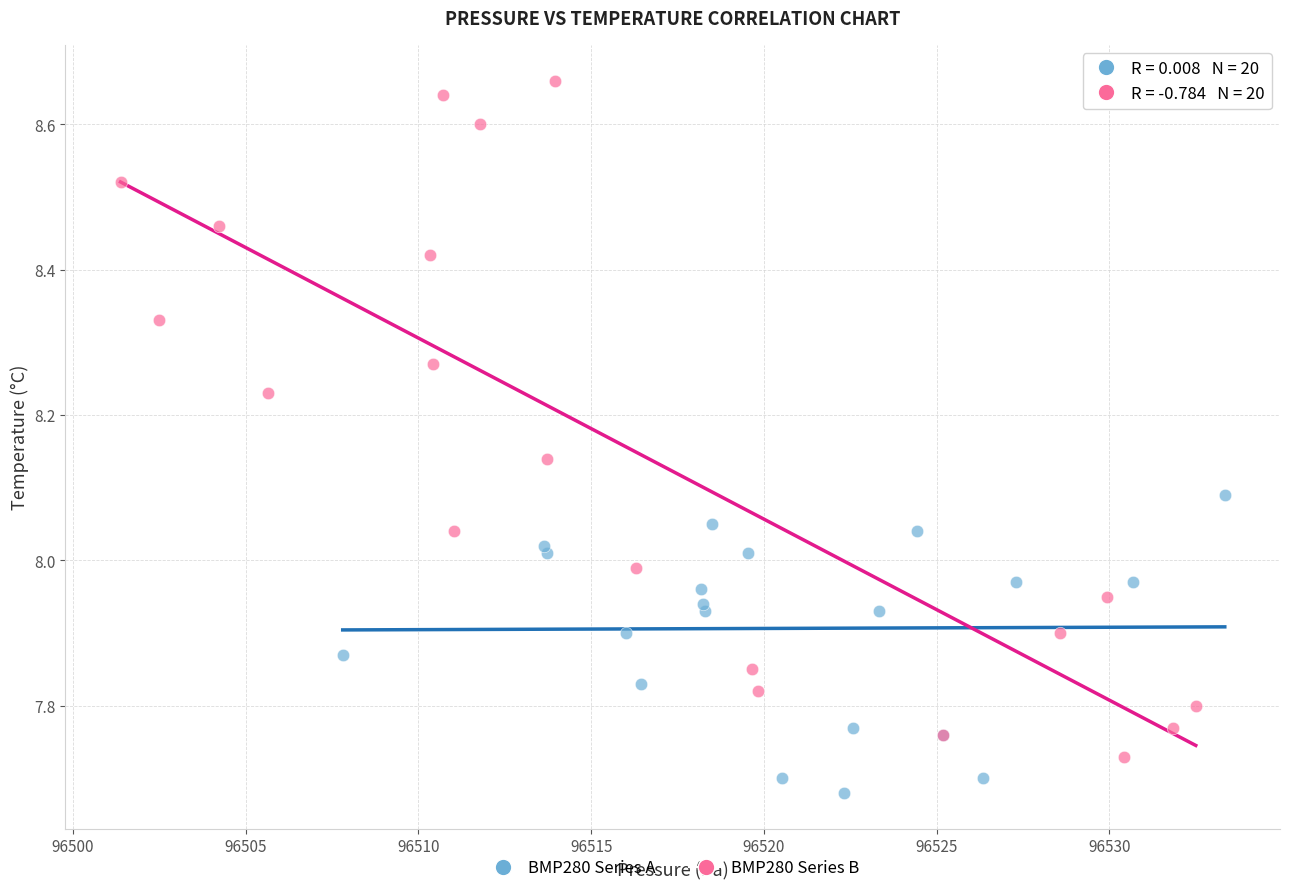

Which series has the largest Y range (max minus min)?

BMP280 Series B